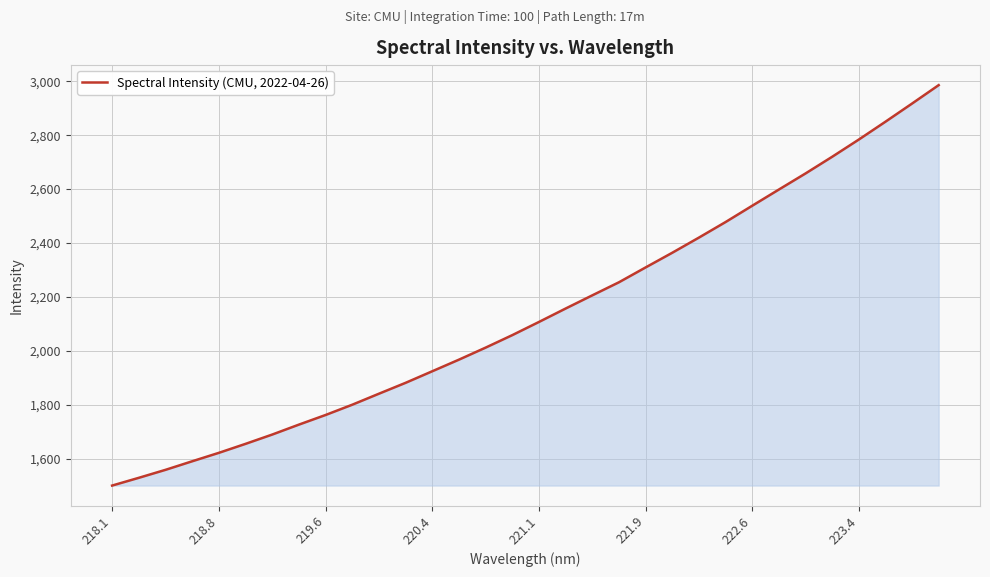

What is the smallest value displayed?

1500.0